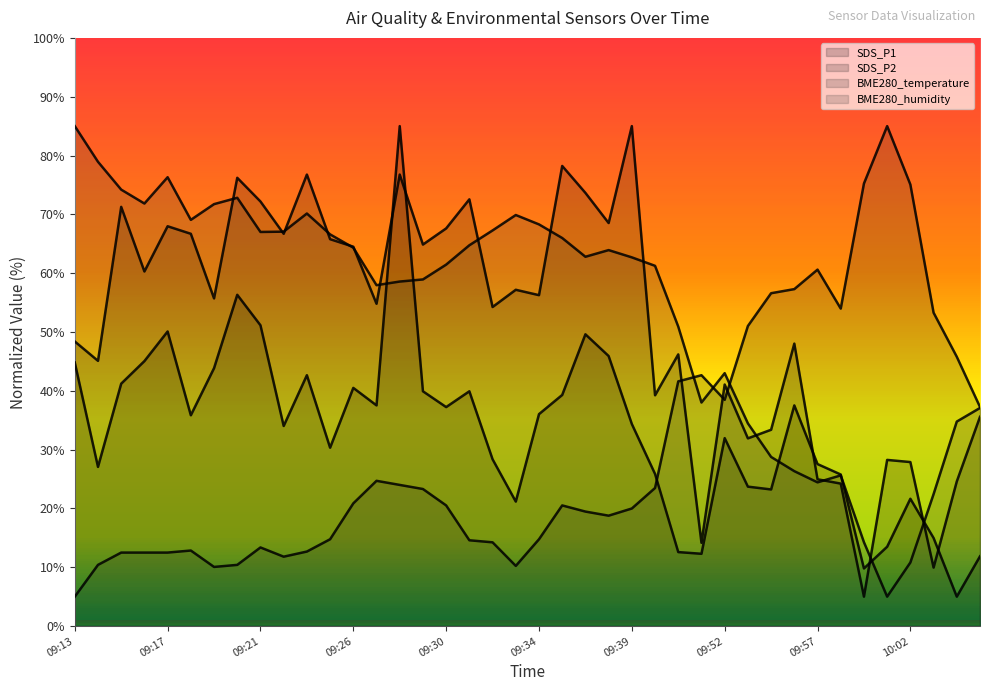

The value of SDS_P2 at 10:02 is 48.1. True or false?

False